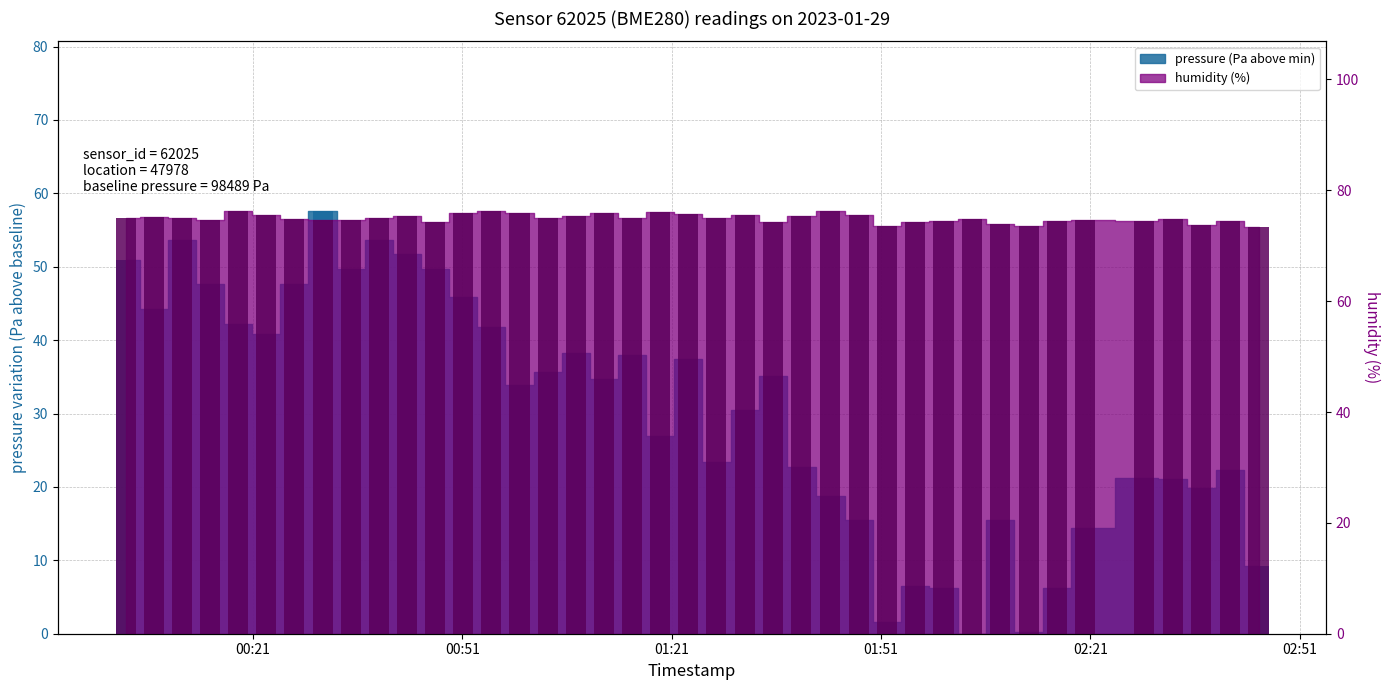

What is the difference between the second highest and second lowest values in the humidity series?

2.8